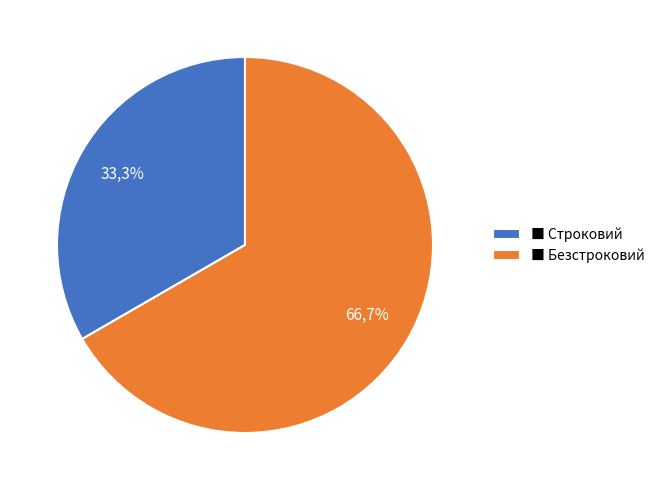

To the nearest percent, what portion does Строковий represent?

33%